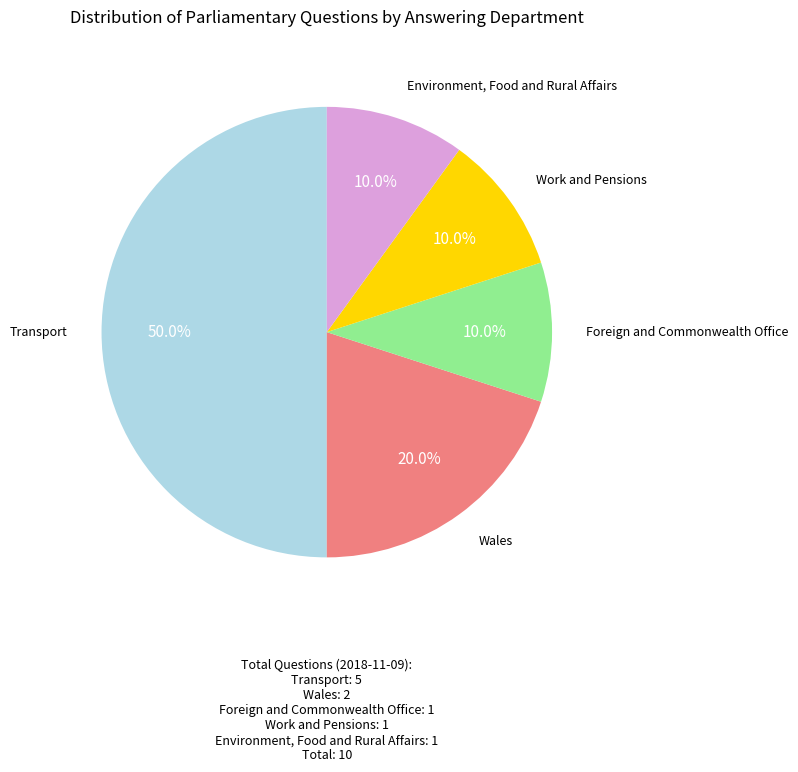

Which category has the biggest portion of the pie?

Transport